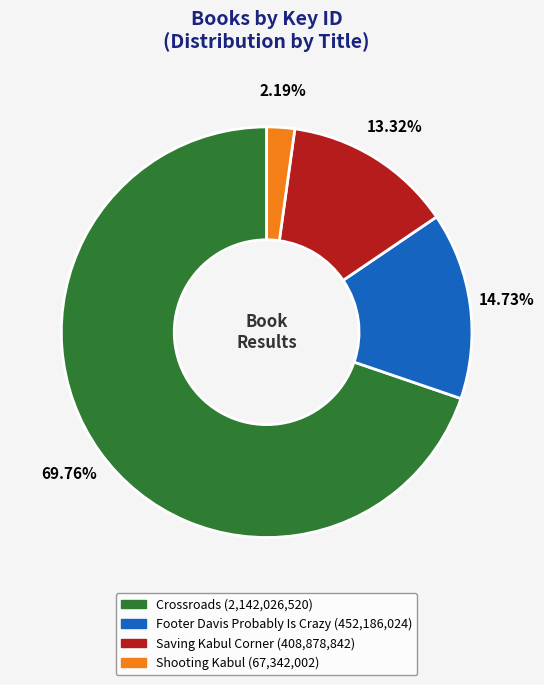

To the nearest percent, what is the average slice percentage?

25%